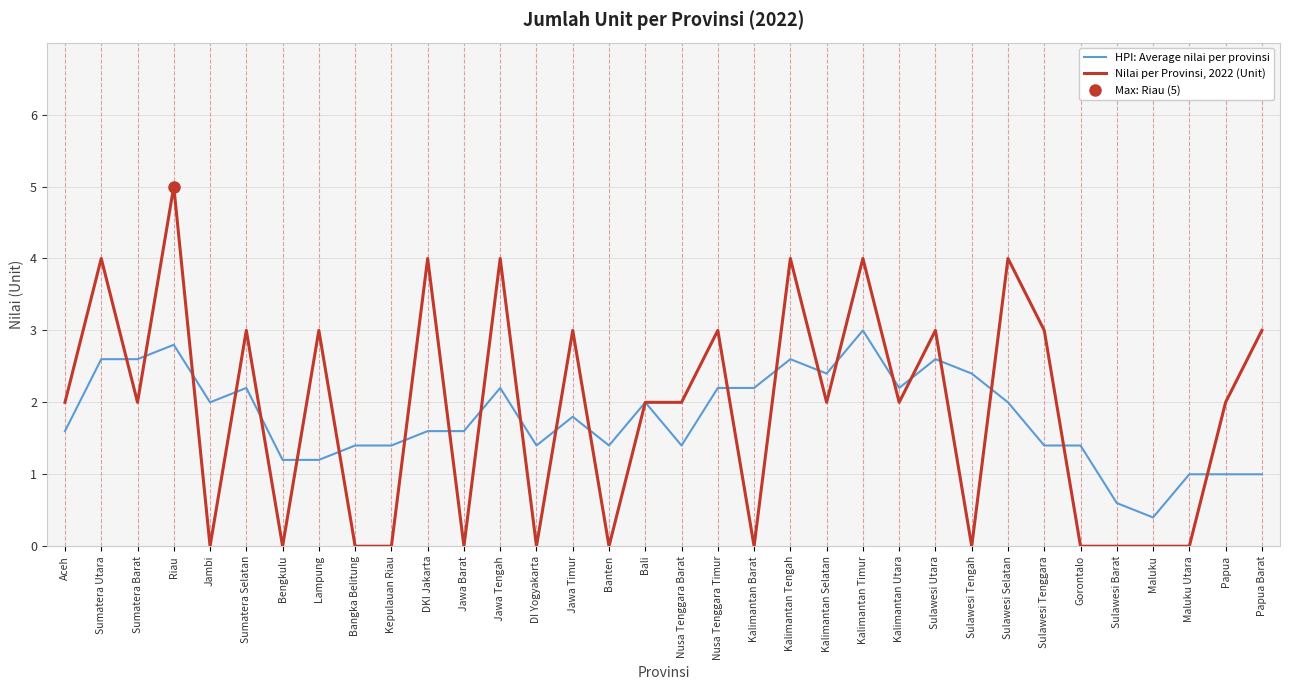

True or false: Nilai per Provinsi, 2022 (Unit) has a value of 1.9 at Maluku.

False